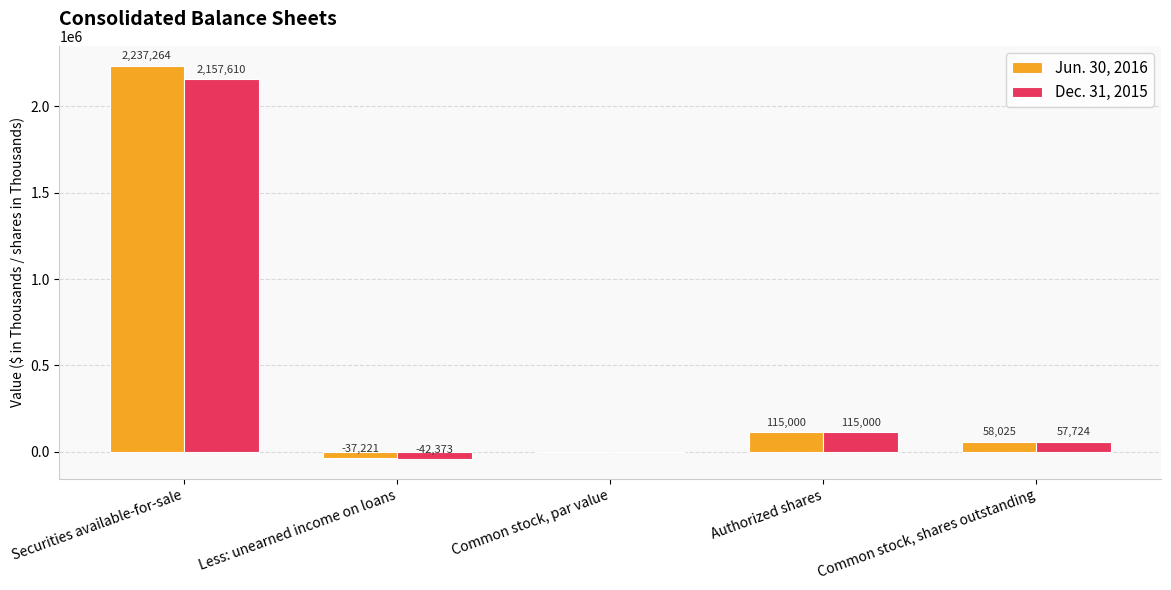

Reading right to left, extract all data points from this chart.

Jun. 30, 2016: 58025	115000	0	-37221	2237264
Dec. 31, 2015: 57724	115000	0	-42373	2157610